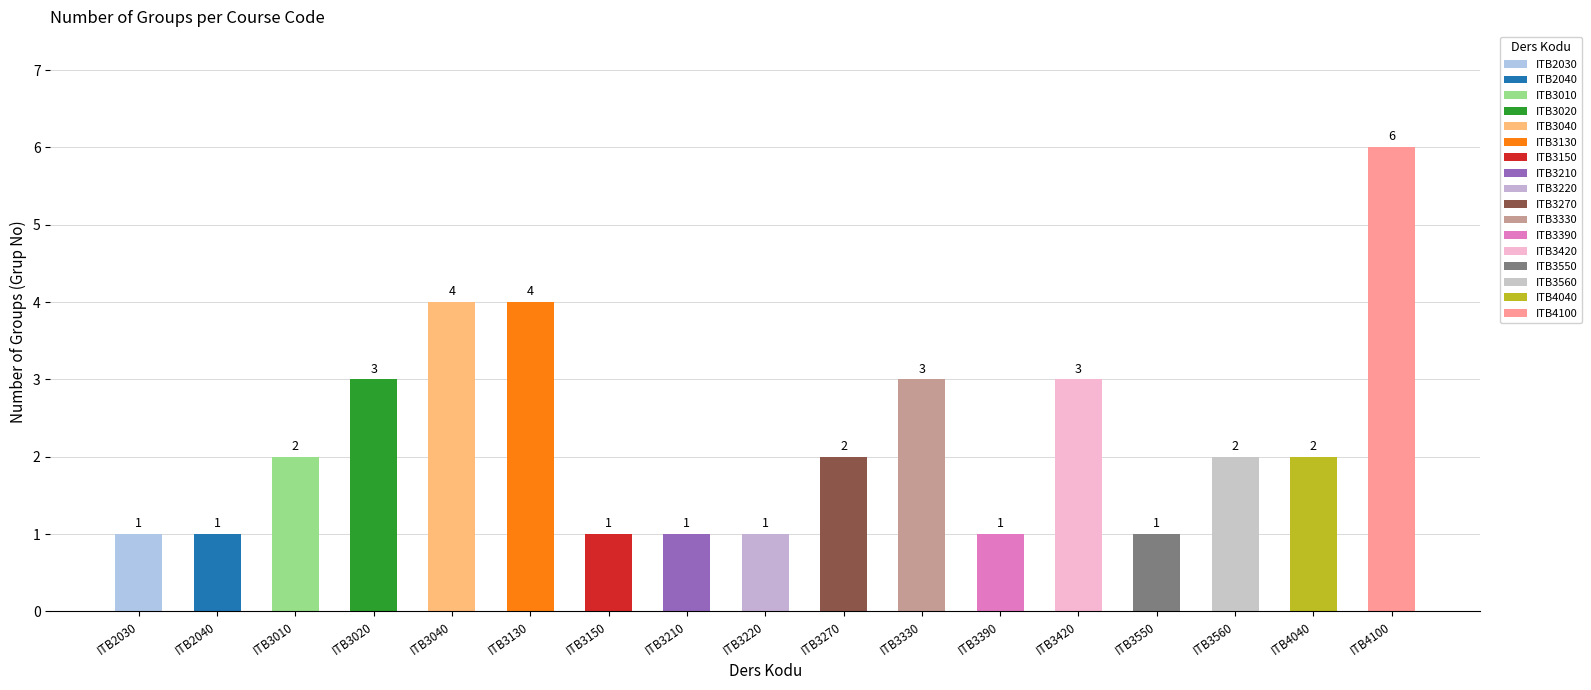

The value at ITB4040 is 2. True or false?

True